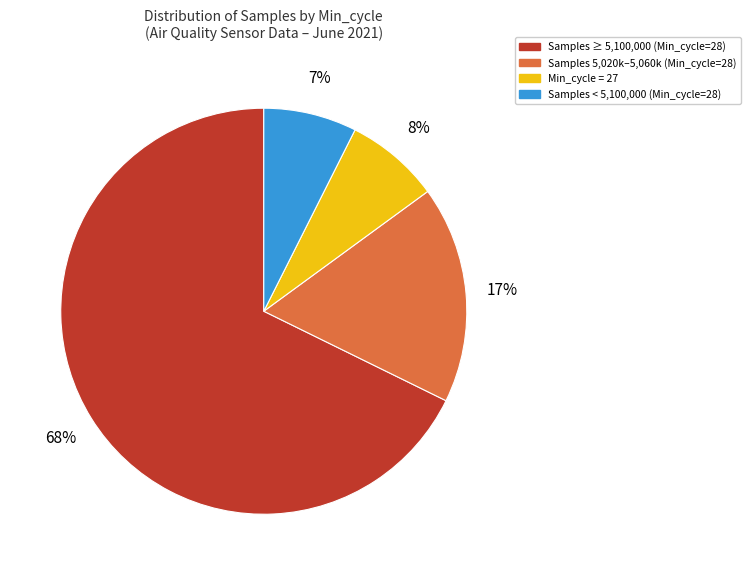

Count the number of slices in the pie.

4